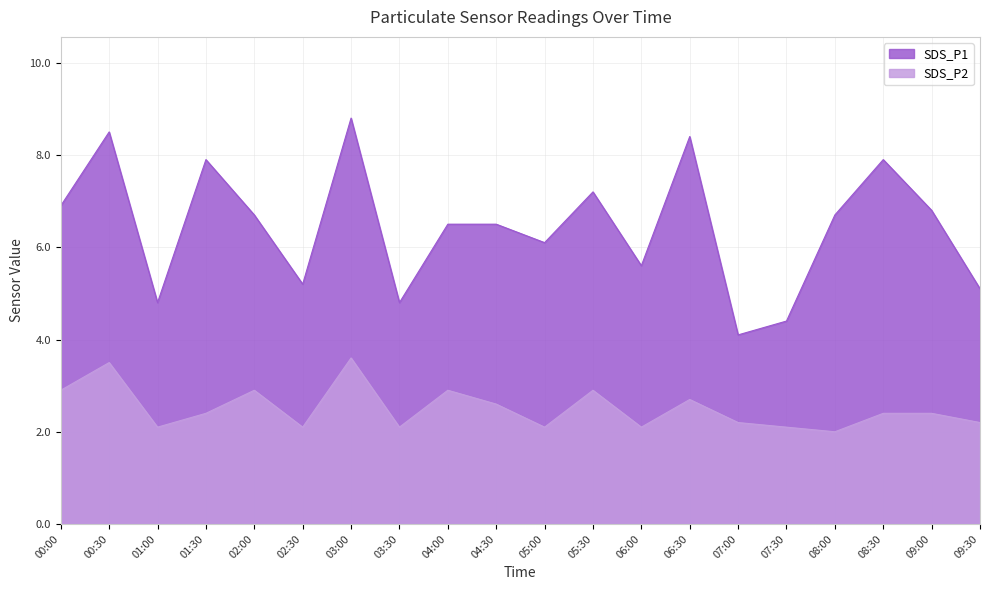

How many interior local valleys does the SDS_P1 series have?

6